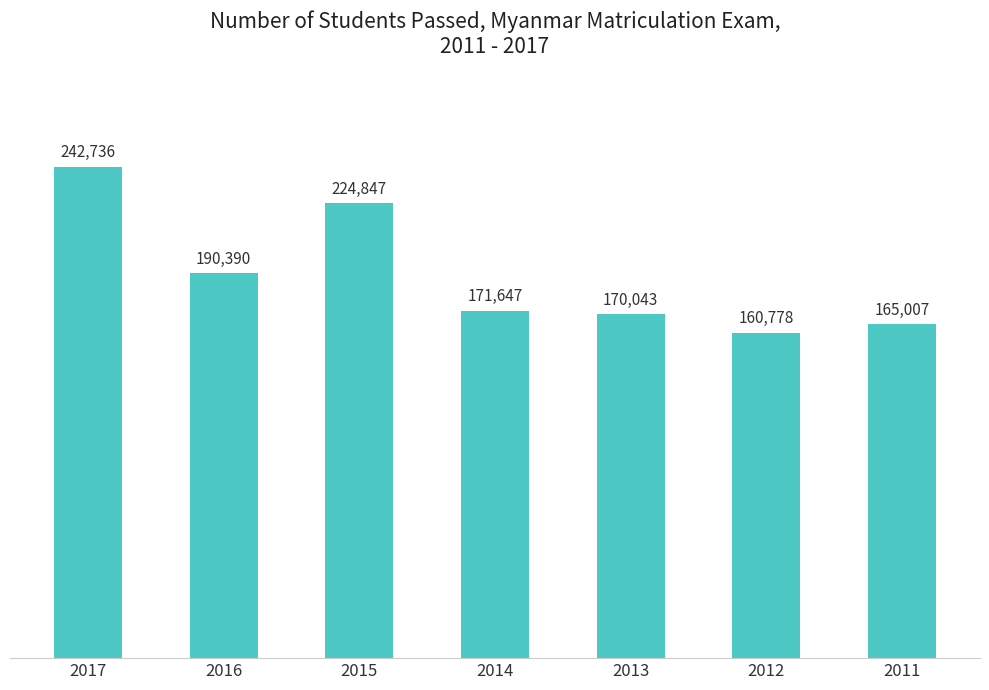

List the labels in order of value, largest first.

2017, 2015, 2016, 2014, 2013, 2011, 2012